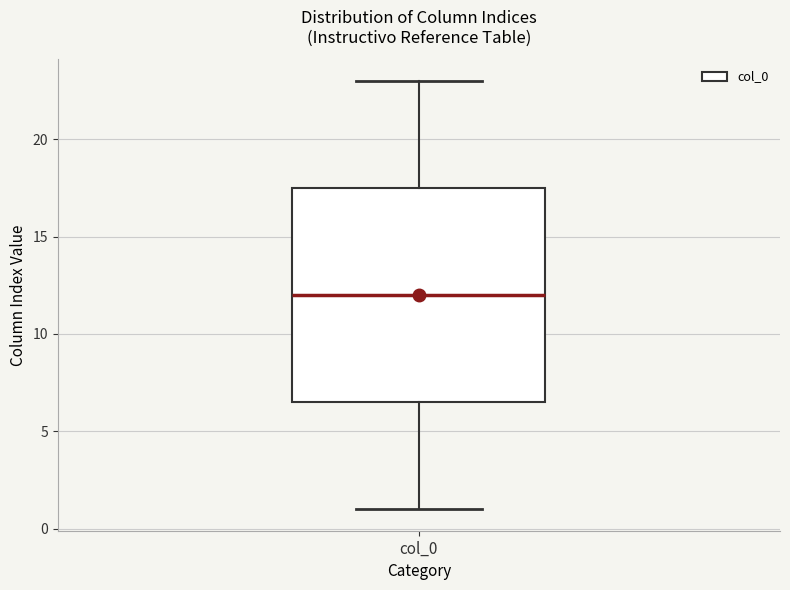

Transcribe this box plot: give where the median line is, the range the box spans, and where the two whiskers end, as read against the y-axis. The values are not printed on the chart, so give them approximately, as read against the axis.

median 12.0, box 6.5 to 17.5, whiskers 1.0 to 23.0